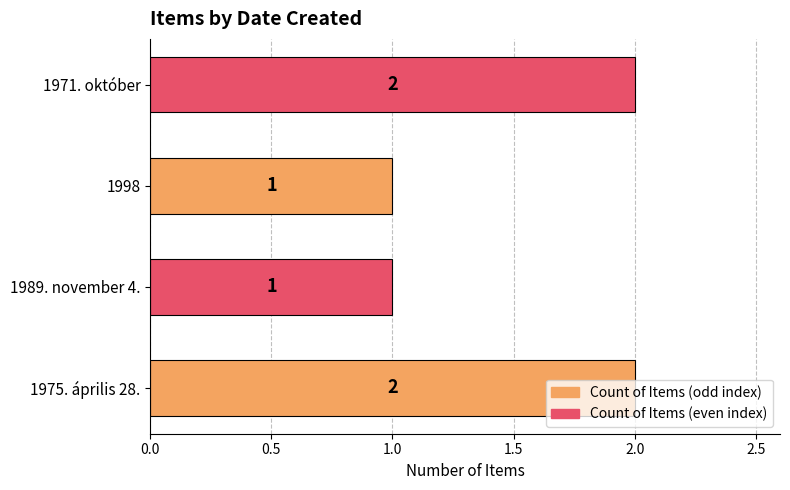

True or false: the data shows 1 at 1998.

True